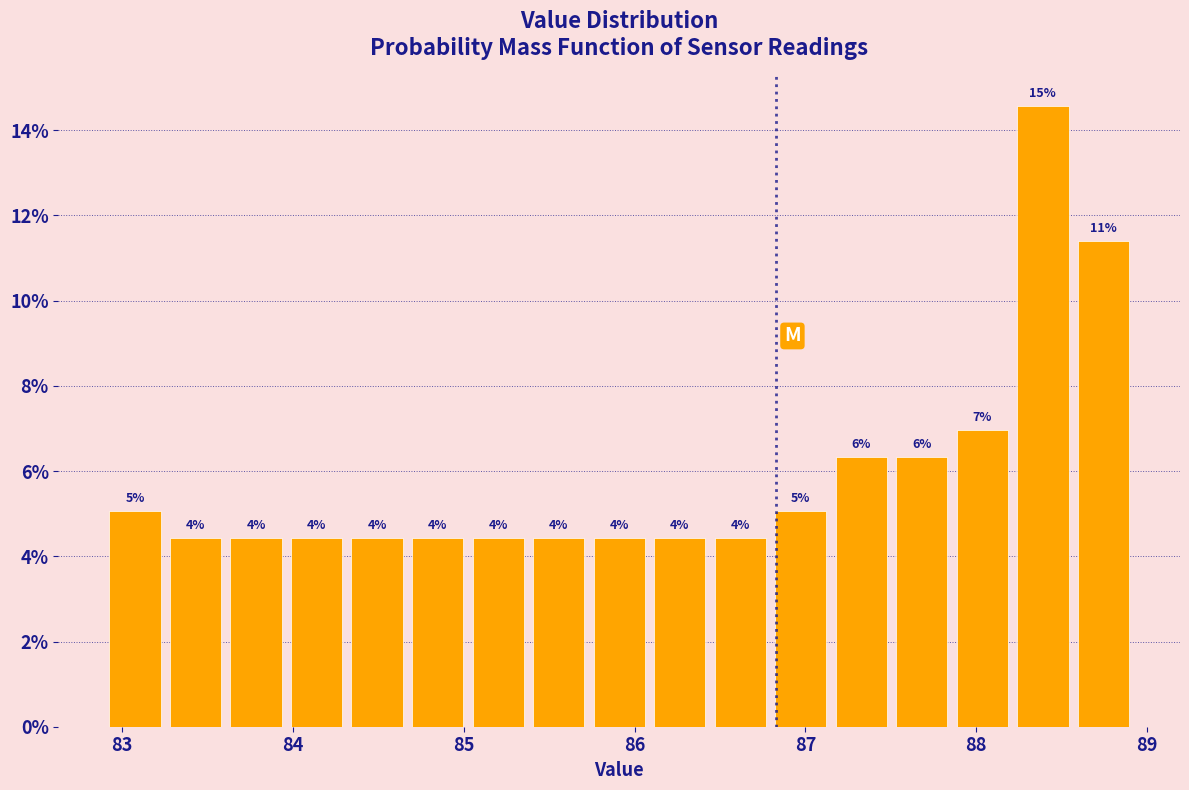

Around what value on the x-axis is the tallest bar? Give the approximate position of its centre, as read against the axis.

88.4